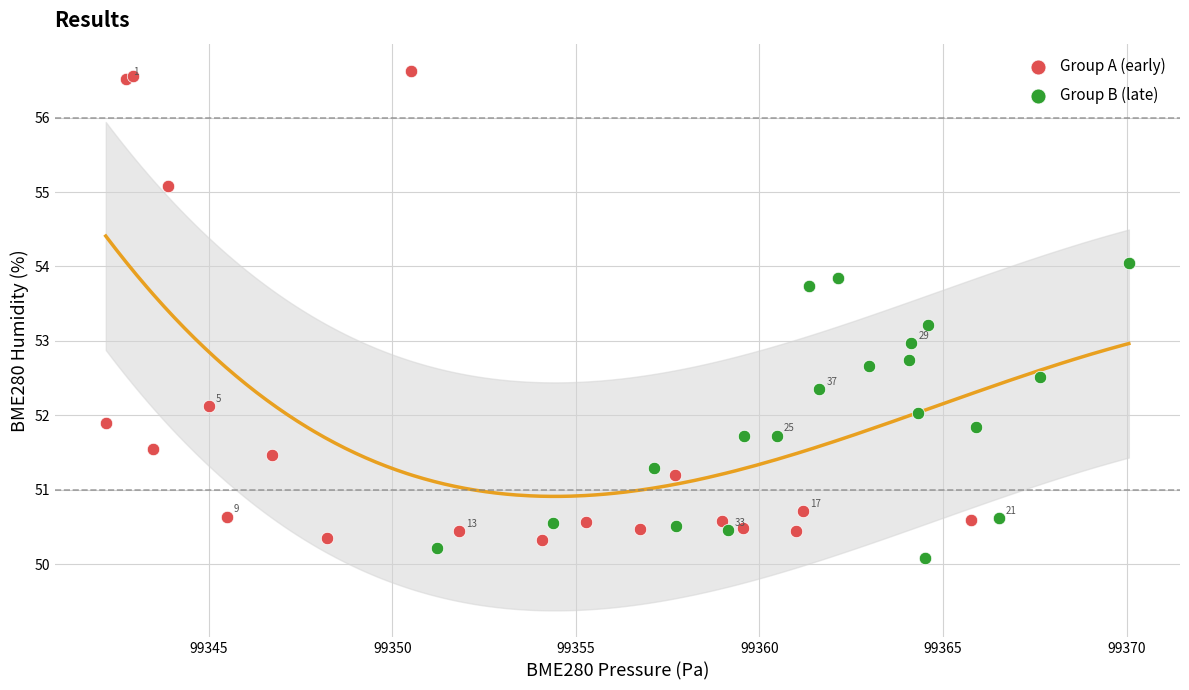

Which series reaches the minimum Y coordinate?

Group B (late)